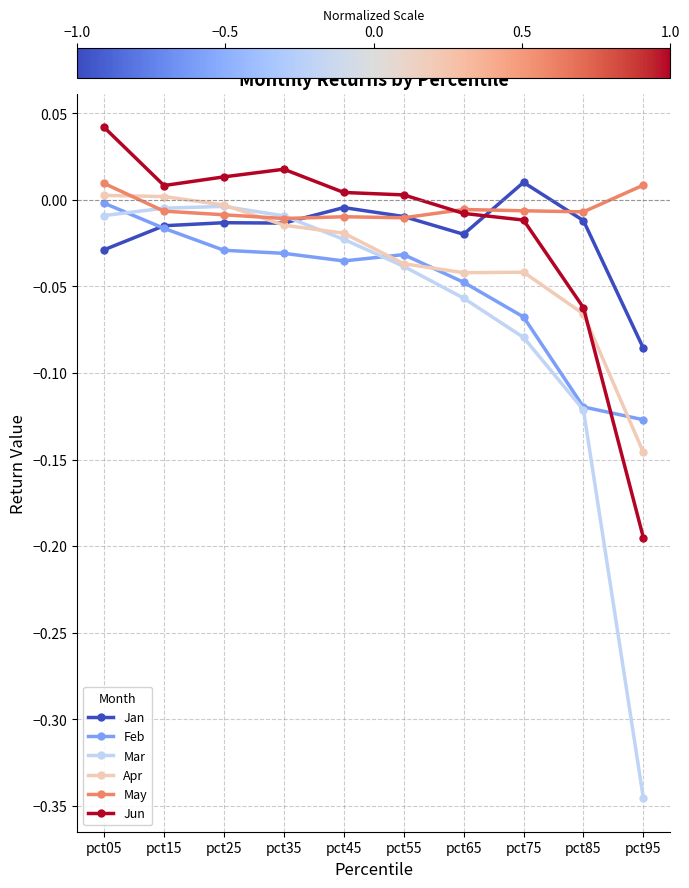

Is the value of Apr at pct75 greater than the value of Mar at pct05?

No